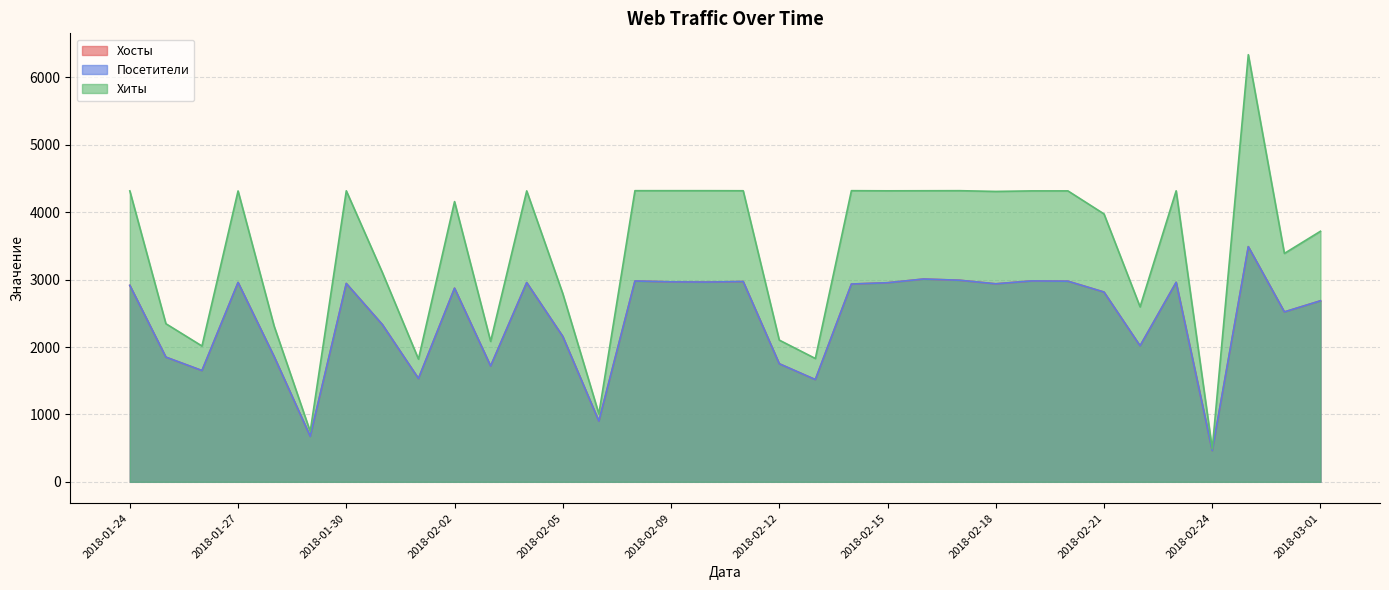

How many interior local peaks does the Посетители series have?

10